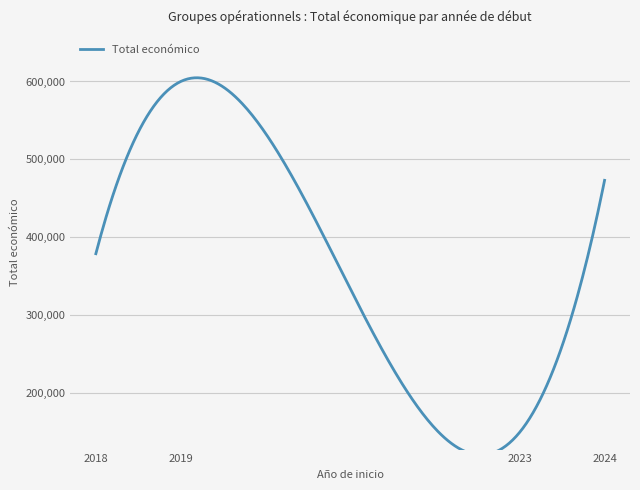

How many values are below 595173?

5